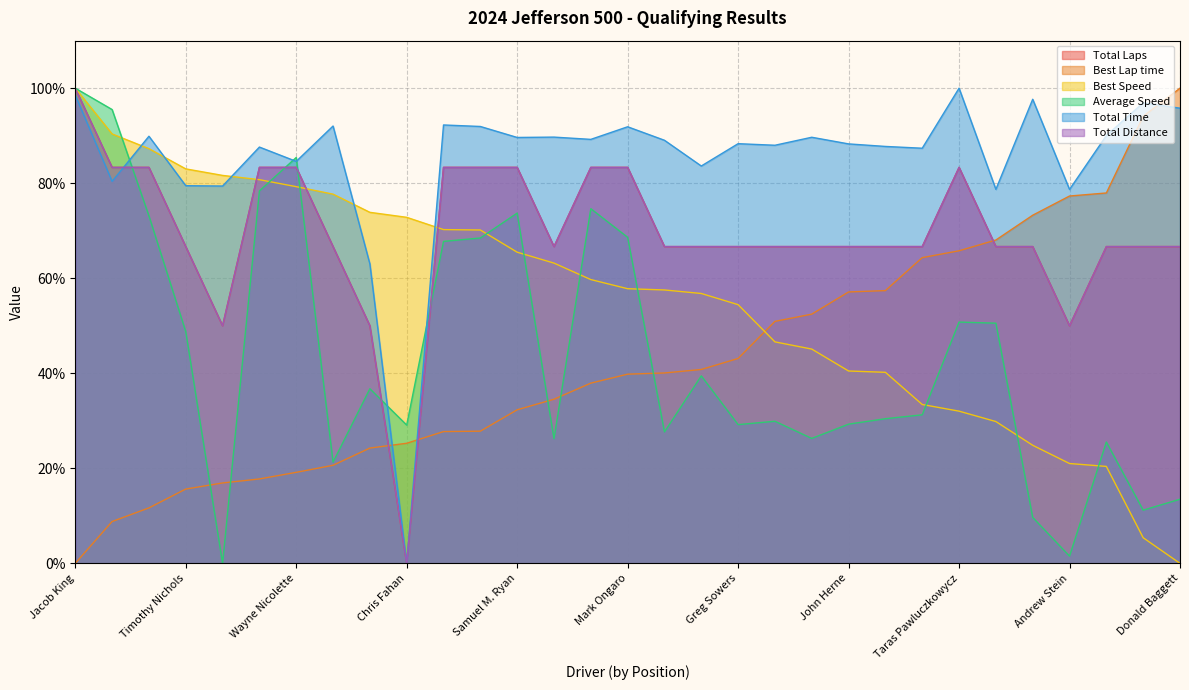

Reading right to left, transcribe all the data shown in this chart.

Total Laps: Donald Baggett=66.7	Mike Spence=66.7	Storm Field=66.7	Andrew Stein=50.0	Tom Venturino=66.7	Bernard Bradpiece=66.7	Taras Pawluczkowycz=83.3	Leo Oddi=66.7	Cal Trumbo=66.7	John Herne=66.7	Matthew Barbour=66.7	Ira Nesbitt=66.7	Greg Sowers=66.7	Glenn Brooks=66.7	John Vidovich=66.7	Mark Ongaro=83.3	Tim Hannen=83.3	Steve Ficacci=66.7	Samuel M. Ryan=83.3	Dave Fairchild=83.3	Ron Beard=83.3	Chris Fahan=0.0	Frank DelVecchio=50.0	Stefan Vapaa=66.7	Wayne Nicolette=83.3	Joseph Griffin=83.3	Robert Dusek III=50.0	Timothy Nichols=66.7	Scott Fairchild=83.3	Stephen Adams=83.3	Jacob King=100.0
Best Lap time: Donald Baggett=100.0	Mike Spence=94.1	Storm Field=77.9	Andrew Stein=77.3	Tom Venturino=73.3	Bernard Bradpiece=68.0	Taras Pawluczkowycz=65.8	Leo Oddi=64.3	Cal Trumbo=57.4	John Herne=57.1	Matthew Barbour=52.4	Ira Nesbitt=50.9	Greg Sowers=43.1	Glenn Brooks=40.8	John Vidovich=40.1	Mark Ongaro=39.8	Tim Hannen=37.9	Steve Ficacci=34.5	Samuel M. Ryan=32.3	Dave Fairchild=27.8	Ron Beard=27.7	Chris Fahan=25.3	Frank DelVecchio=24.3	Stefan Vapaa=20.6	Wayne Nicolette=19.2	Joseph Griffin=17.8	Robert Dusek III=16.9	Timothy Nichols=15.6	Scott Fairchild=11.7	Stephen Adams=8.8	Jacob King=0.0
Best Speed: Donald Baggett=0.0	Mike Spence=5.4	Storm Field=20.4	Andrew Stein=21.0	Tom Venturino=24.8	Bernard Bradpiece=29.8	Taras Pawluczkowycz=32.0	Leo Oddi=33.4	Cal Trumbo=40.2	John Herne=40.5	Matthew Barbour=45.1	Ira Nesbitt=46.6	Greg Sowers=54.4	Glenn Brooks=56.8	John Vidovich=57.5	Mark Ongaro=57.8	Tim Hannen=59.7	Steve Ficacci=63.2	Samuel M. Ryan=65.5	Dave Fairchild=70.2	Ron Beard=70.2	Chris Fahan=72.8	Frank DelVecchio=73.9	Stefan Vapaa=77.7	Wayne Nicolette=79.3	Joseph Griffin=80.7	Robert Dusek III=81.6	Timothy Nichols=83.0	Scott Fairchild=87.3	Stephen Adams=90.4	Jacob King=100.0
Average Speed: Donald Baggett=13.5	Mike Spence=11.2	Storm Field=25.5	Andrew Stein=1.5	Tom Venturino=9.7	Bernard Bradpiece=50.5	Taras Pawluczkowycz=50.8	Leo Oddi=31.3	Cal Trumbo=30.4	John Herne=29.3	Matthew Barbour=26.3	Ira Nesbitt=29.9	Greg Sowers=29.2	Glenn Brooks=39.5	John Vidovich=27.7	Mark Ongaro=68.6	Tim Hannen=74.6	Steve Ficacci=26.2	Samuel M. Ryan=73.7	Dave Fairchild=68.5	Ron Beard=67.8	Chris Fahan=29.1	Frank DelVecchio=36.7	Stefan Vapaa=21.3	Wayne Nicolette=85.4	Joseph Griffin=78.4	Robert Dusek III=0.0	Timothy Nichols=48.8	Scott Fairchild=73.1	Stephen Adams=95.5	Jacob King=100.0
Total Time: Donald Baggett=95.8	Mike Spence=96.9	Storm Field=90.0	Andrew Stein=78.7	Tom Venturino=97.7	Bernard Bradpiece=78.7	Taras Pawluczkowycz=100.0	Leo Oddi=87.4	Cal Trumbo=87.7	John Herne=88.3	Matthew Barbour=89.7	Ira Nesbitt=88.0	Greg Sowers=88.3	Glenn Brooks=83.6	John Vidovich=89.0	Mark Ongaro=91.9	Tim Hannen=89.2	Steve Ficacci=89.7	Samuel M. Ryan=89.6	Dave Fairchild=91.9	Ron Beard=92.3	Chris Fahan=0.0	Frank DelVecchio=63.0	Stefan Vapaa=92.0	Wayne Nicolette=84.6	Joseph Griffin=87.6	Robert Dusek III=79.4	Timothy Nichols=79.5	Scott Fairchild=89.9	Stephen Adams=80.4	Jacob King=98.5
Total Distance: Donald Baggett=66.7	Mike Spence=66.7	Storm Field=66.7	Andrew Stein=50.0	Tom Venturino=66.7	Bernard Bradpiece=66.7	Taras Pawluczkowycz=83.3	Leo Oddi=66.7	Cal Trumbo=66.7	John Herne=66.7	Matthew Barbour=66.7	Ira Nesbitt=66.7	Greg Sowers=66.7	Glenn Brooks=66.7	John Vidovich=66.7	Mark Ongaro=83.3	Tim Hannen=83.3	Steve Ficacci=66.7	Samuel M. Ryan=83.3	Dave Fairchild=83.3	Ron Beard=83.3	Chris Fahan=0.0	Frank DelVecchio=50.0	Stefan Vapaa=66.7	Wayne Nicolette=83.3	Joseph Griffin=83.3	Robert Dusek III=50.0	Timothy Nichols=66.7	Scott Fairchild=83.3	Stephen Adams=83.3	Jacob King=100.0